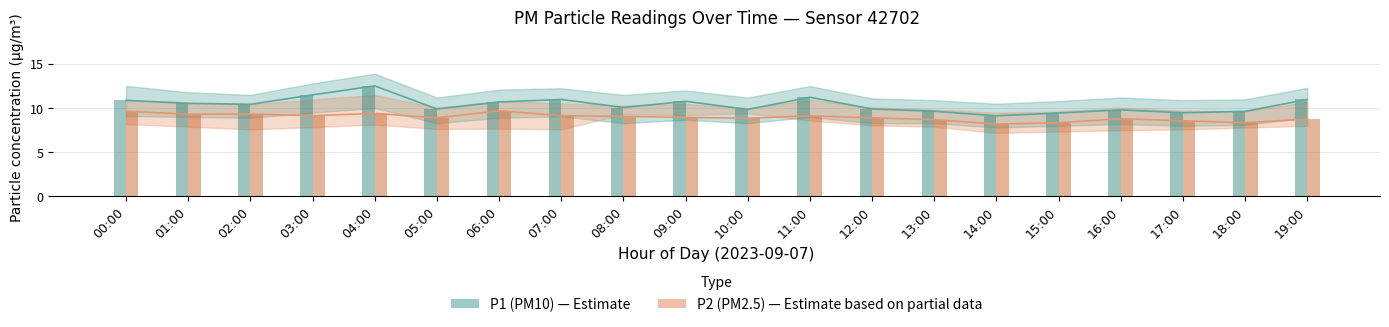

Rank the categories by P2 value from lowest to highest.

14:00, 15:00, 18:00, 17:00, 13:00, 19:00, 16:00, 10:00, 05:00, 12:00, 09:00, 08:00, 11:00, 03:00, 07:00, 01:00, 02:00, 04:00, 00:00, 06:00